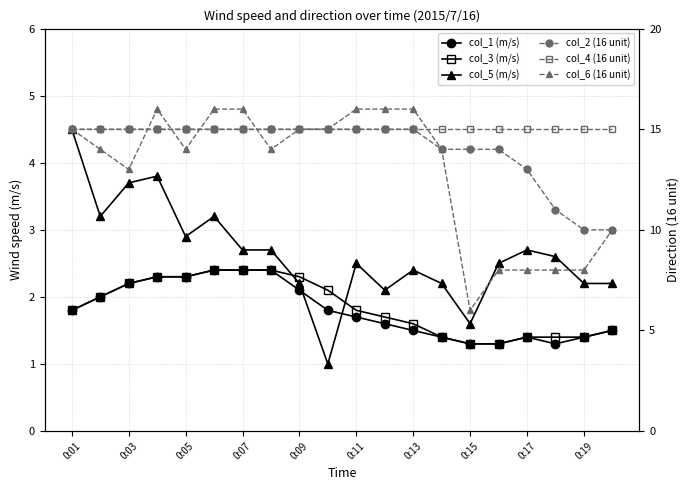

Which series has the largest total across all categories?

col_4 (16 unit)